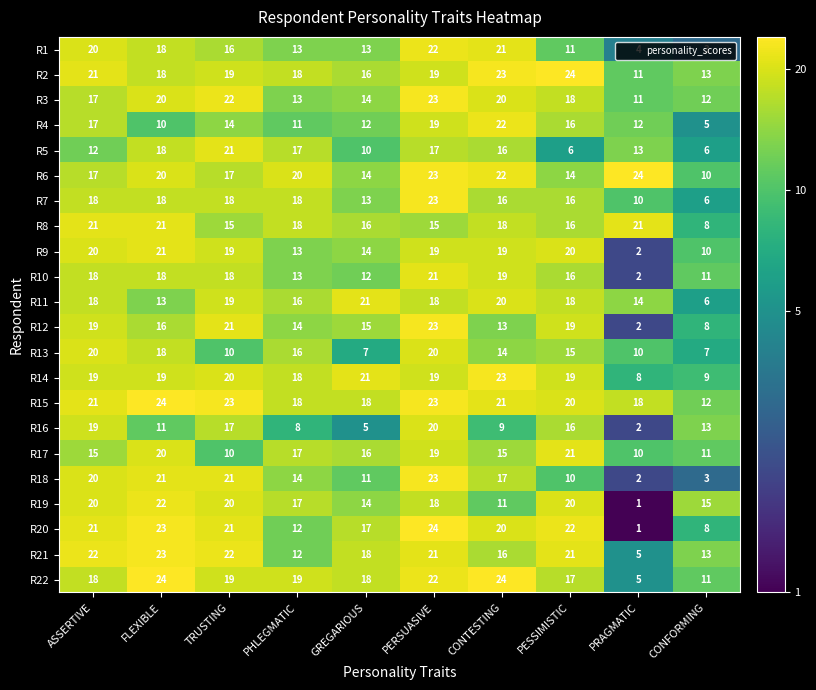

Which series has the largest total across all categories?

R15